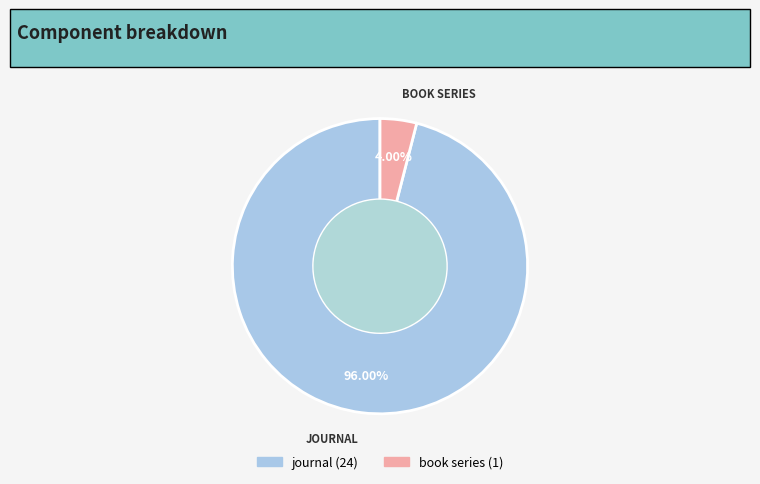

Combined, do journal and book series account for over 50%?

Yes